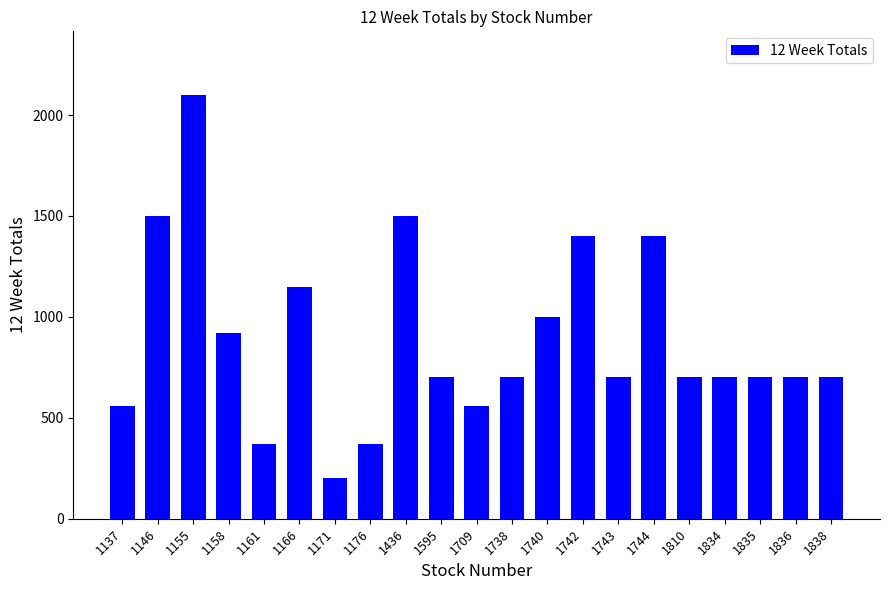

How many distinct data groups are displayed?

1